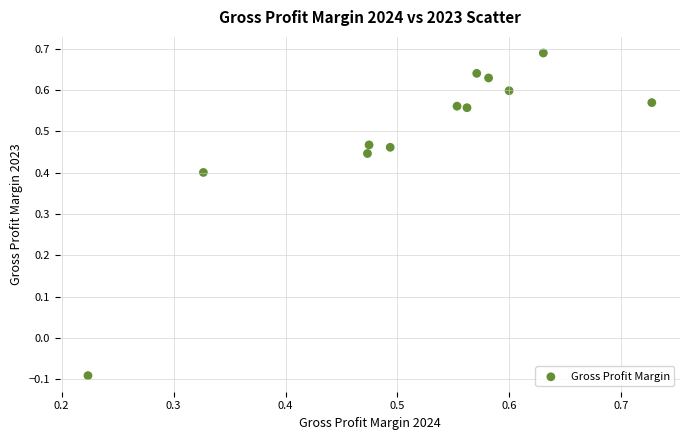

What is the range of Y values (max minus min)?

0.8